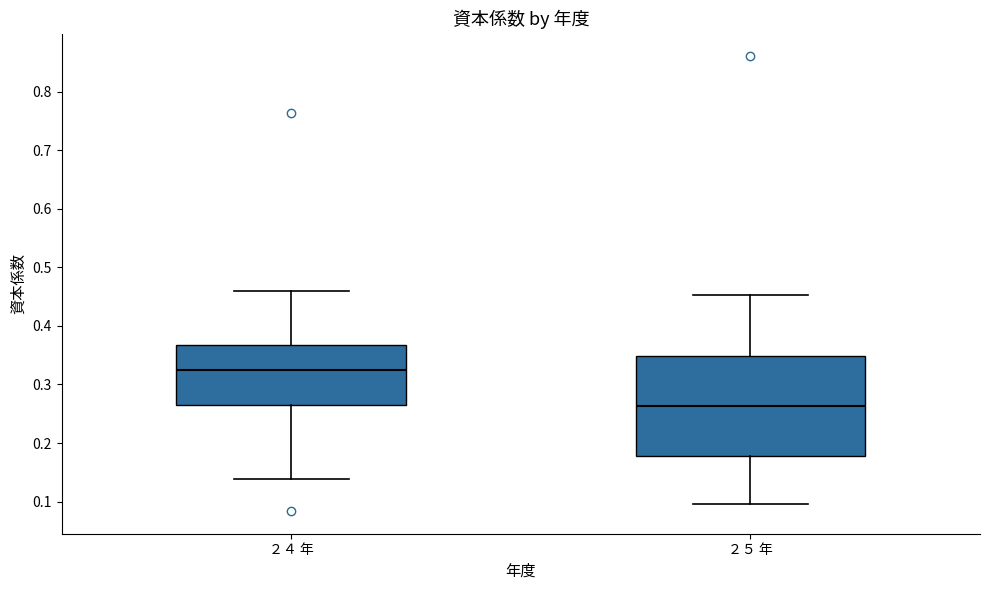

Which box's median line is the highest?

２４ 年